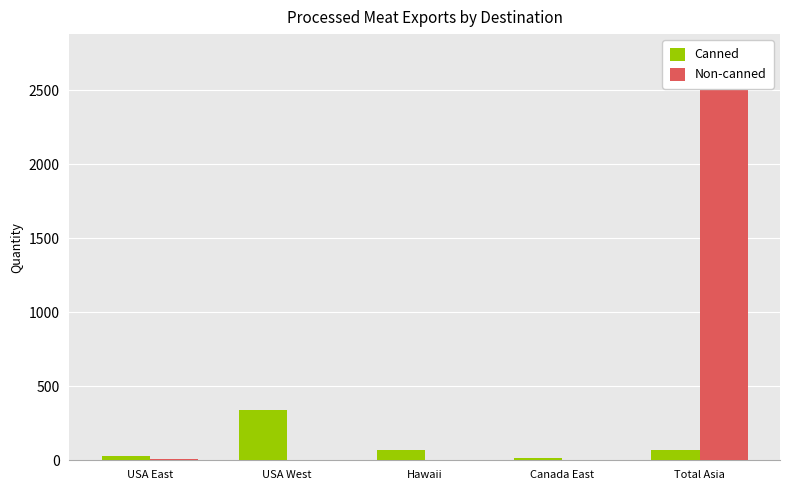

Which series changed the most between Hawaii and Total Asia?

Non-canned